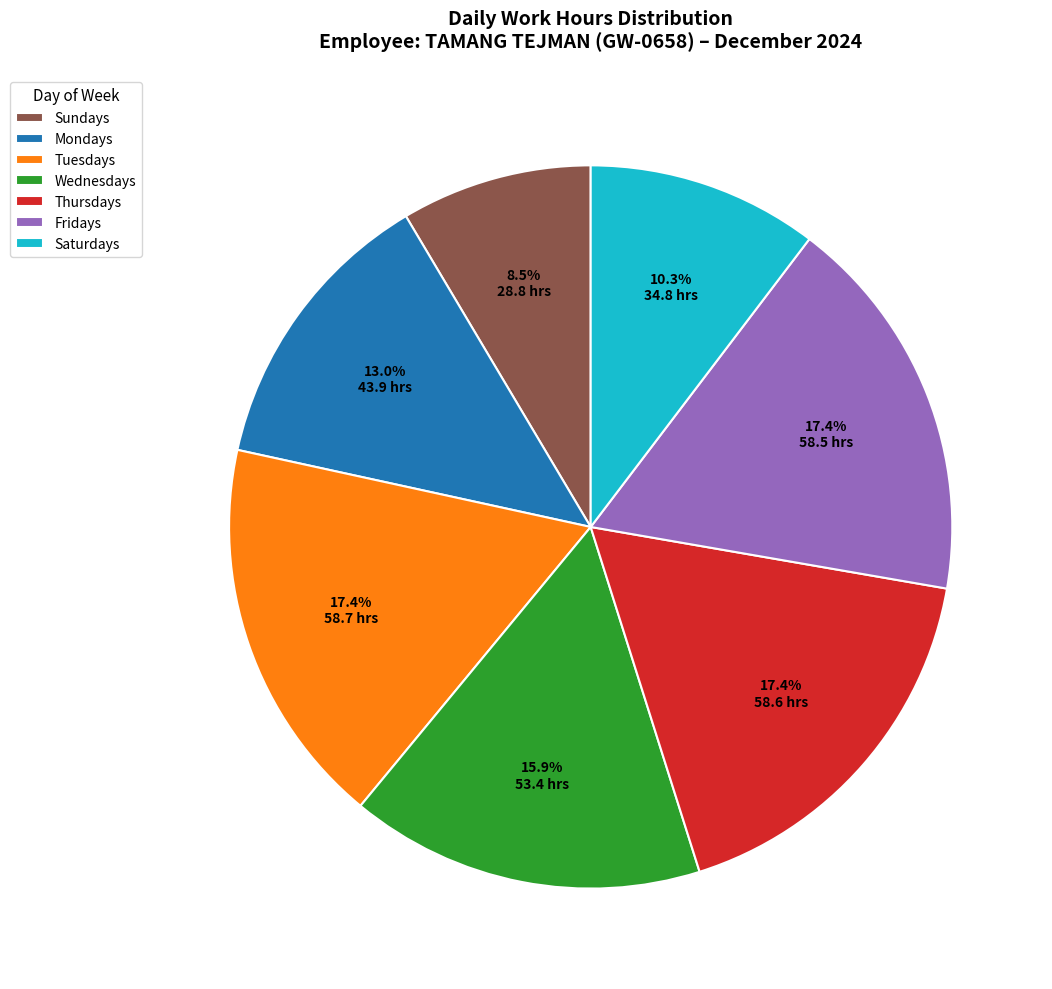

What is the total percentage of Wednesdays and Sundays?

24.4%